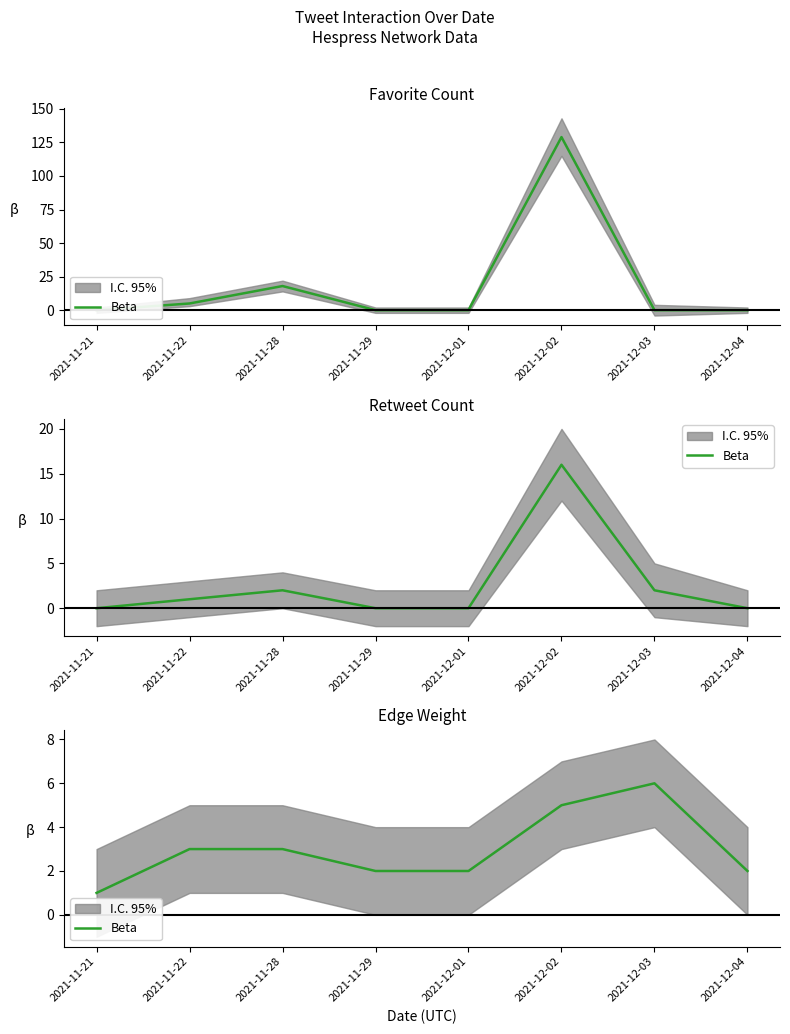

What is the smallest value displayed?

1